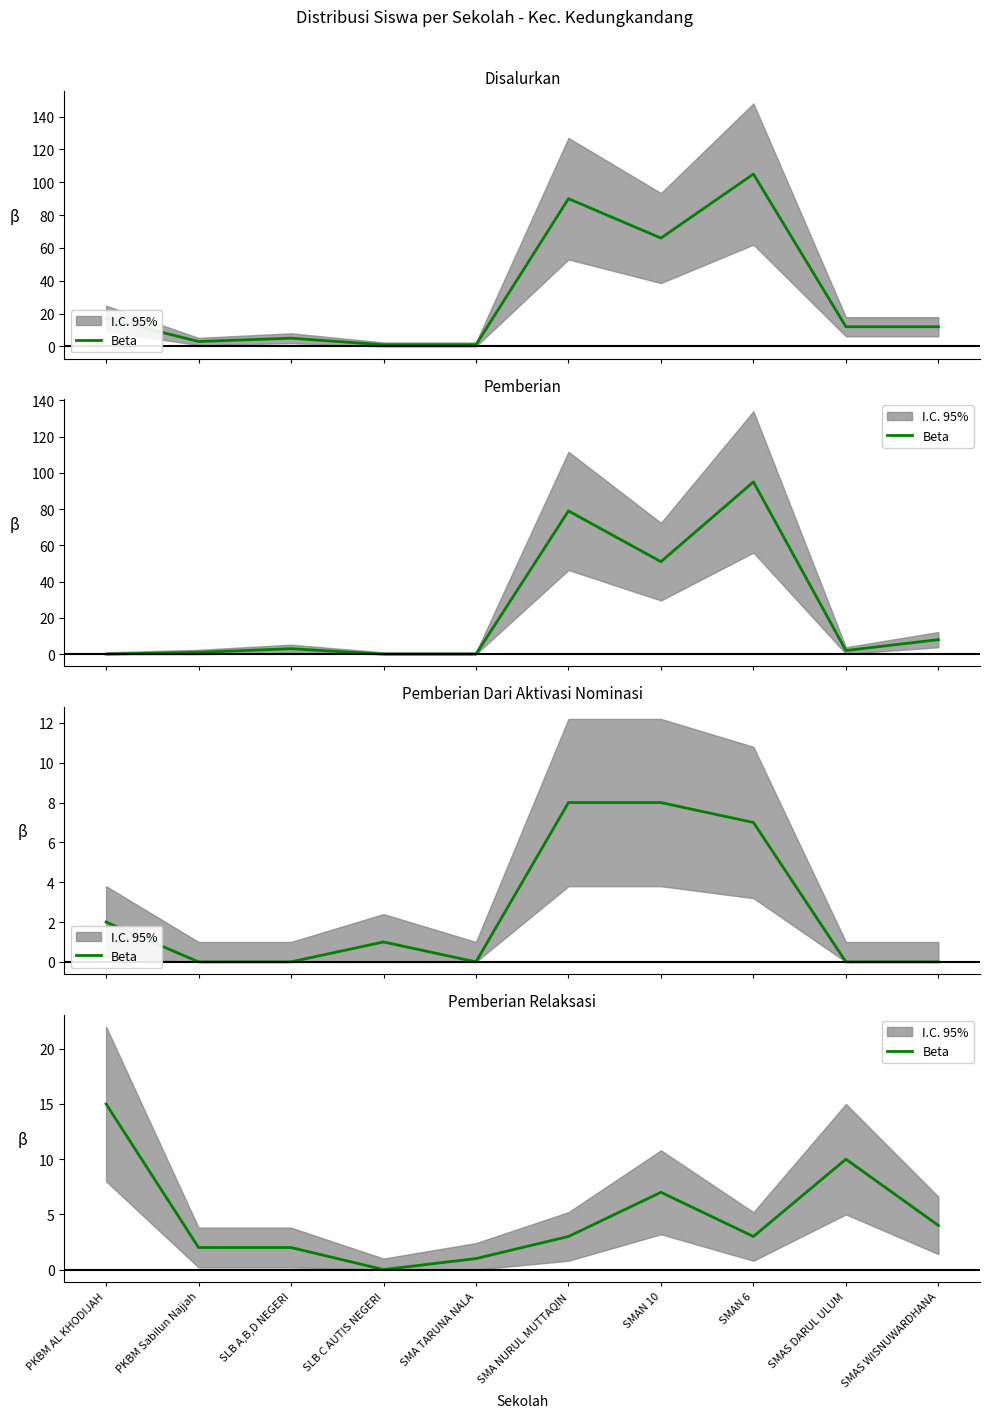

Reading left to right, list all the values displayed in this chart.

PKBM AL KHODIJAH=15	PKBM Sabilun Najjah=2	SLB A,B,D NEGERI=2	SLB C AUTIS NEGERI=0	SMA TARUNA NALA=1	SMA NURUL MUTTAQIN=3	SMAN 10=7	SMAN 6=3	SMAS DARUL ULUM=10	SMAS WISNUWARDHANA=4